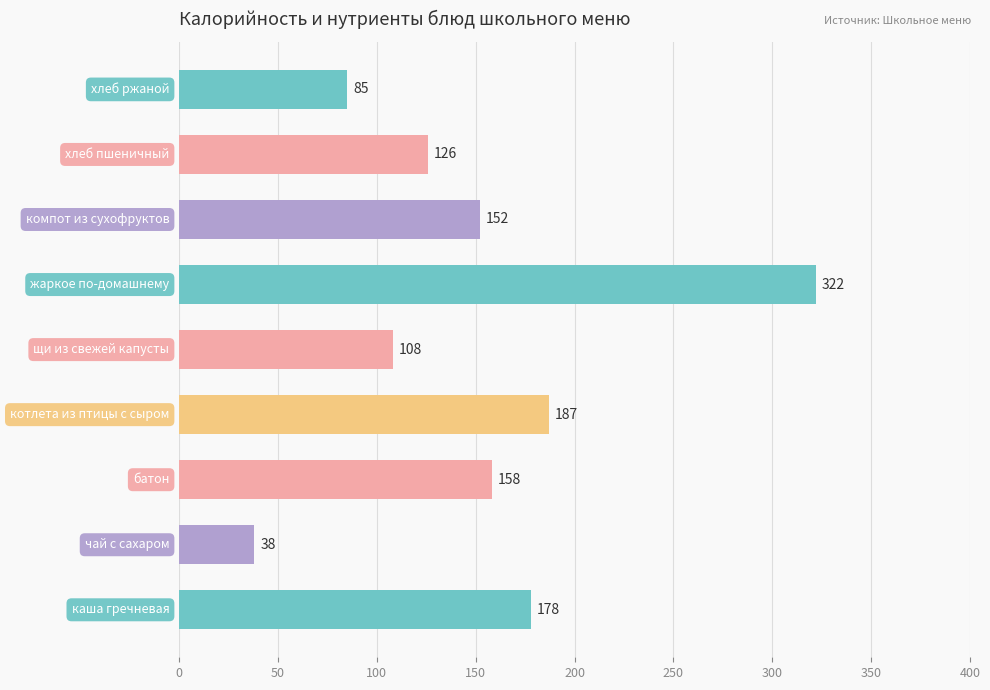

What is the difference between the maximum and minimum values?

284